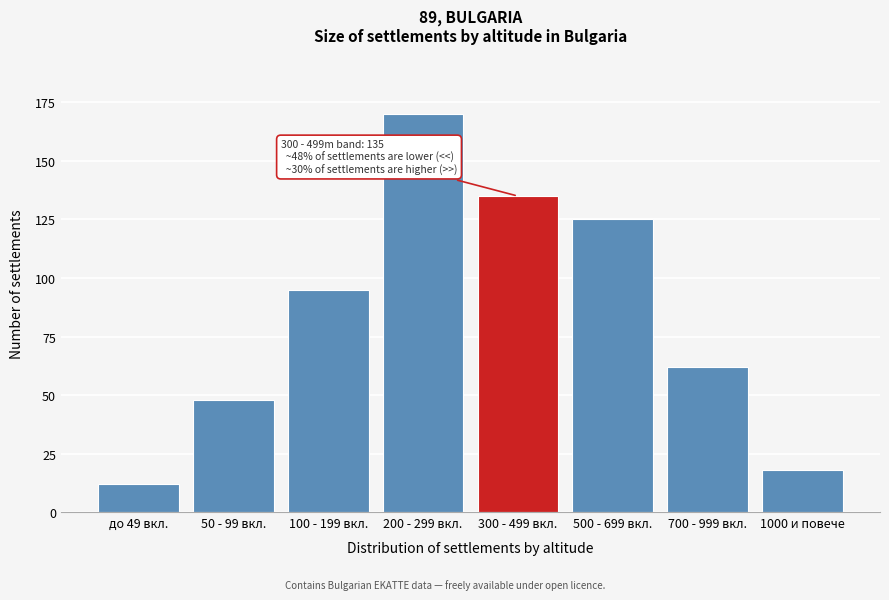

Reading right to left, extract all data points from this chart.

1000 и повече=18	700 - 999 вкл.=62	500 - 699 вкл.=125	300 - 499 вкл.=135	200 - 299 вкл.=170	100 - 199 вкл.=95	50 - 99 вкл.=48	до 49 вкл.=12